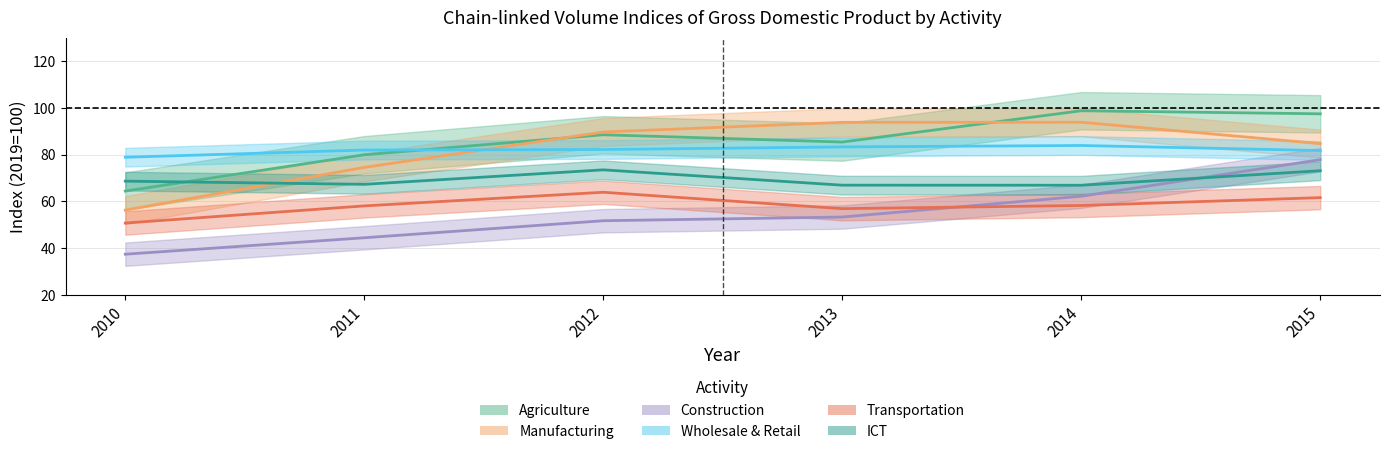

Where is the first local maximum for Wholesale & Retail?

2014